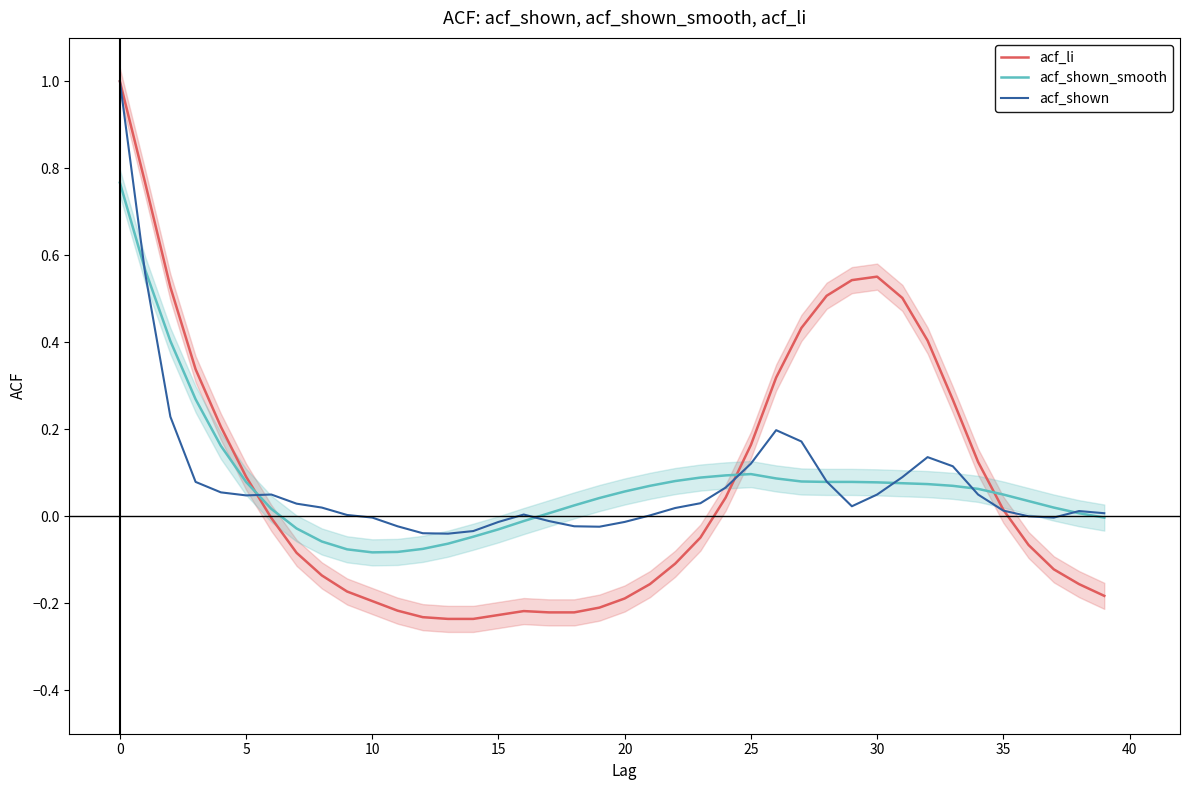

True or false: acf_shown_smooth and acf_li cross at least once.

True